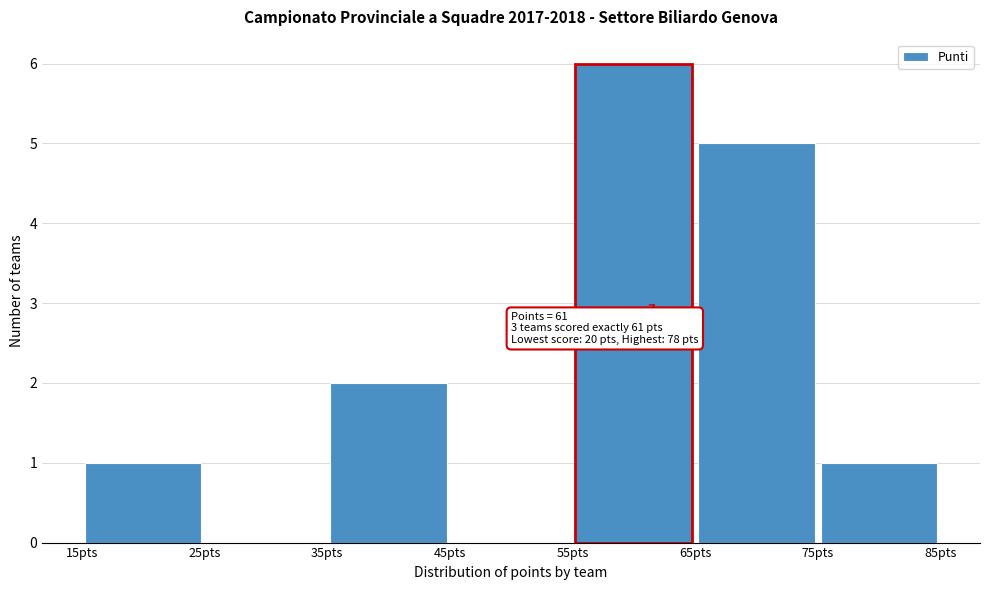

Over which range of the x-axis is the bar tallest?

55 to 65